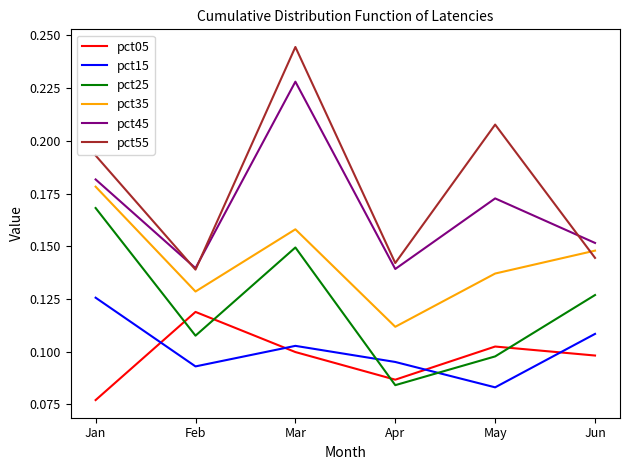

Does the chart have visible grid lines?

No